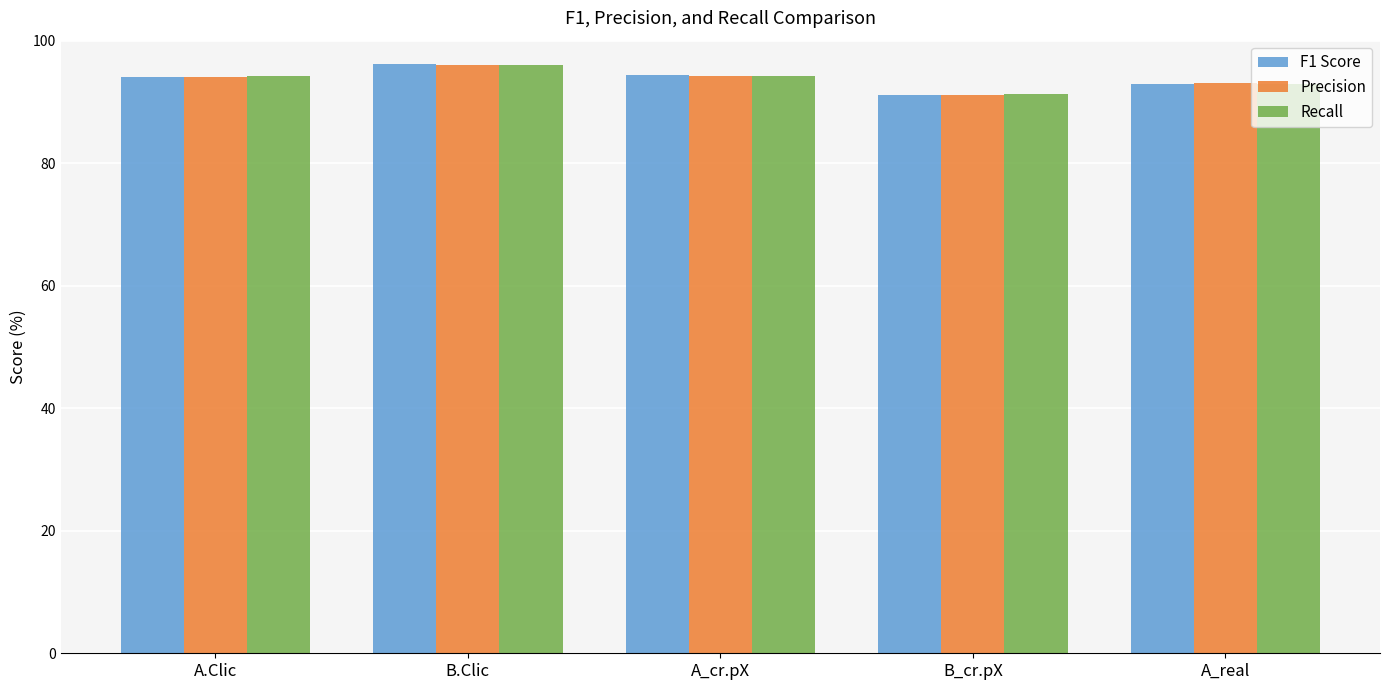

What is the total value across all series at A_real?

279.0